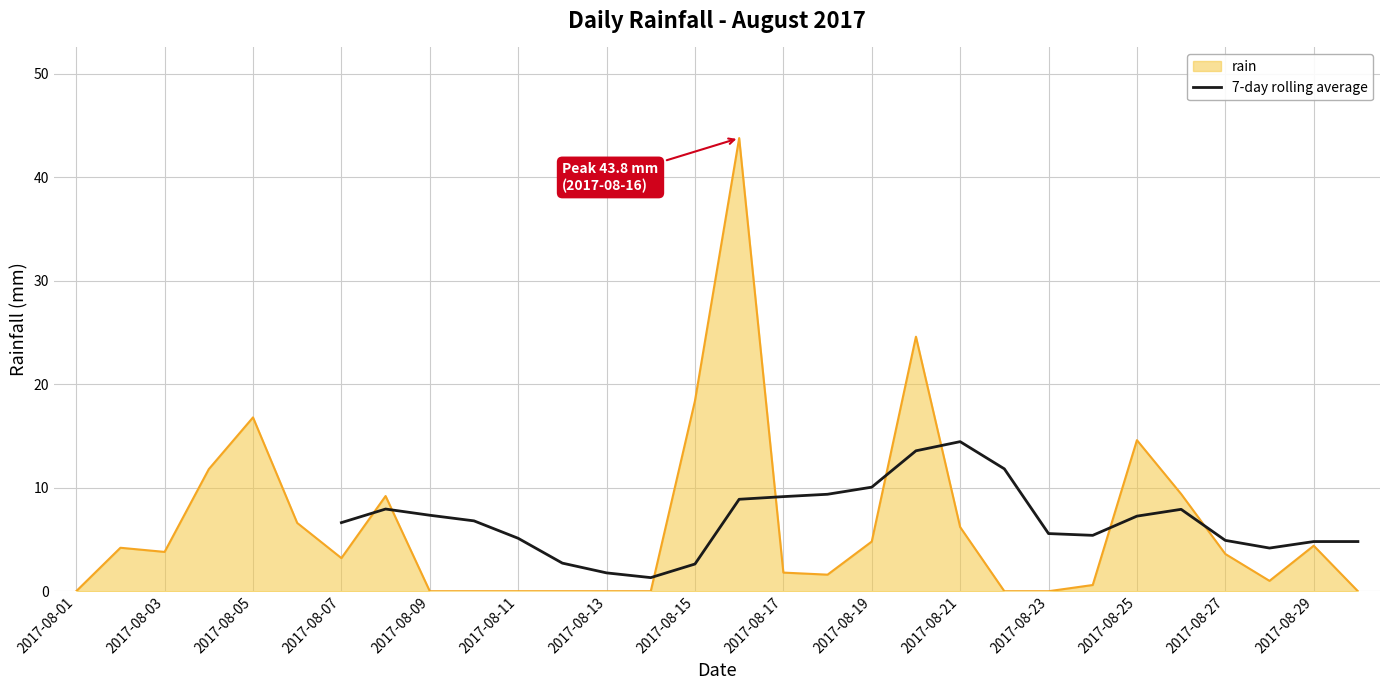

The rain series shows 25.3 at 2017-08-05. True or false?

False